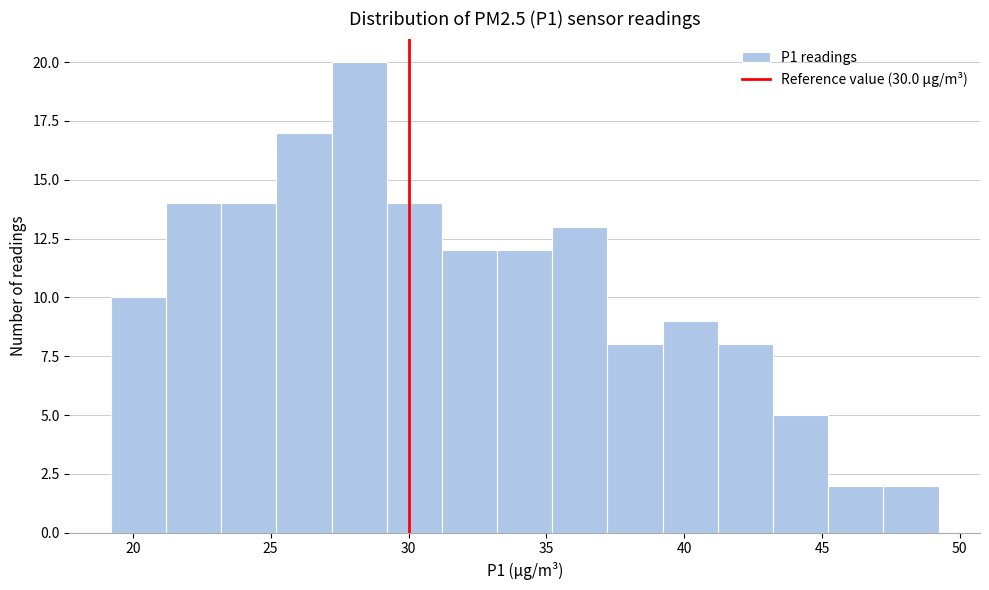

Reading left to right, list every bar in this chart as the range it spans on the x-axis followed by its height. Neither the bar edges nor the heights are printed on the chart, so give them approximately, as read against the axes.

19 to 21: 10
21 to 23: 14
23 to 25: 14
25 to 27: 17
27 to 29: 20
29 to 31: 14
31 to 33: 12
33 to 35: 12
35 to 37: 13
37 to 39: 8
39 to 41: 9
41 to 43: 8
43 to 45: 5
45 to 47: 2
47 to 49: 2